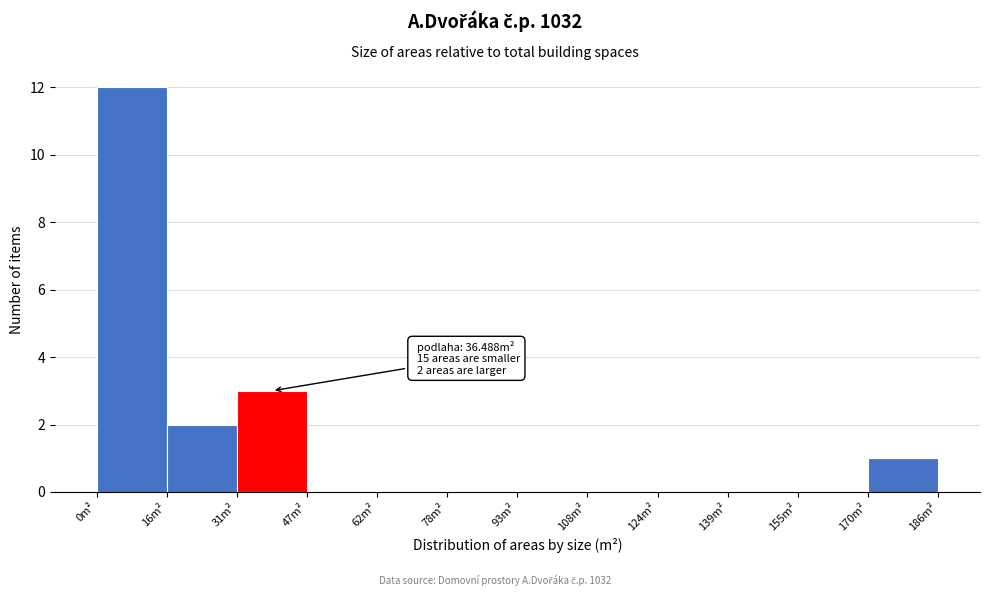

Which range on the x-axis has the tallest bar?

0 to 16